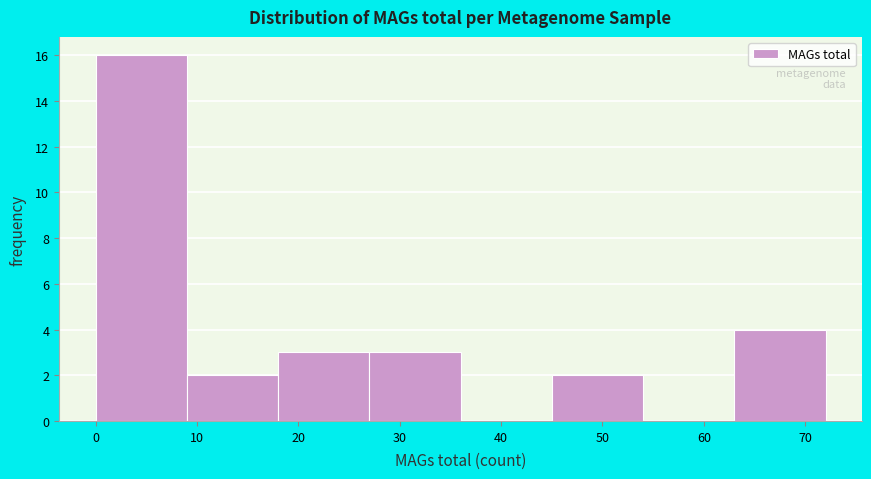

Which range on the x-axis has the tallest bar?

0 to 9